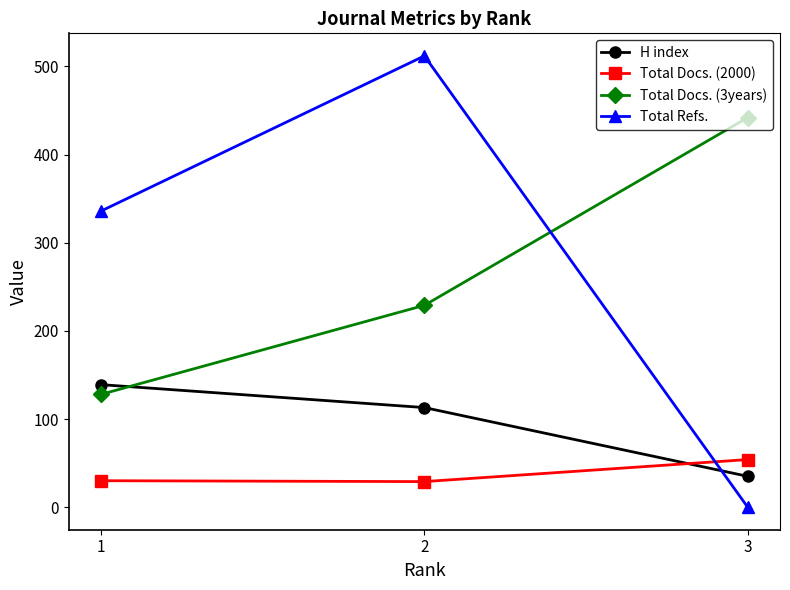

The value of Total Refs. at 1 is 106. True or false?

False